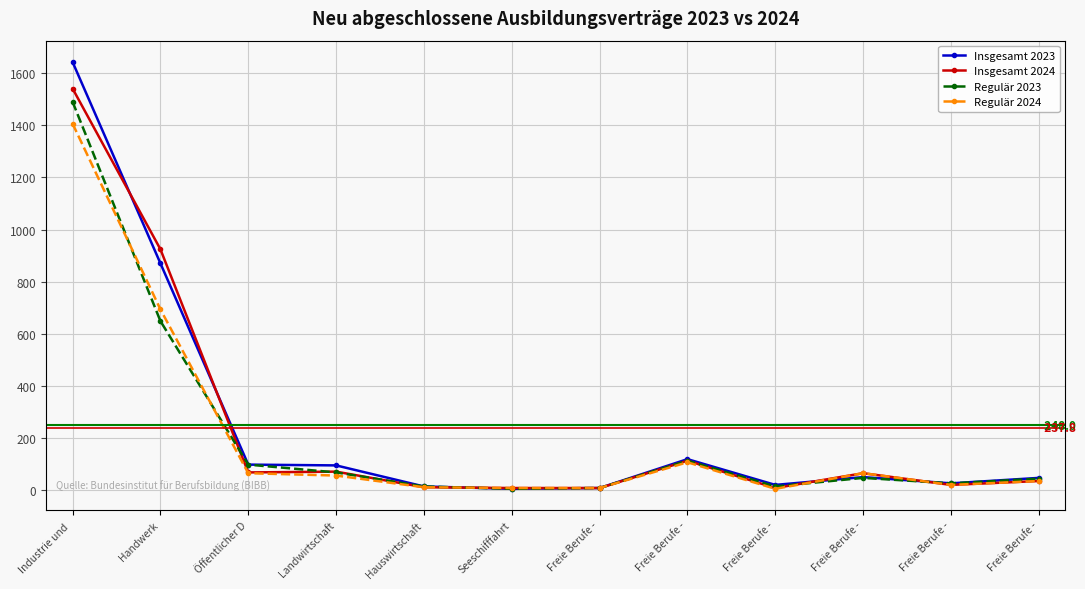

List the labels in order of Regulär 2024 value, smallest first.

Freie Berufe -, Seeschifffahrt, Freie Berufe -, Hauswirtschaft, Freie Berufe -, Freie Berufe -, Landwirtschaft, Öffentlicher D, Freie Berufe -, Freie Berufe -, Handwerk, Industrie und 